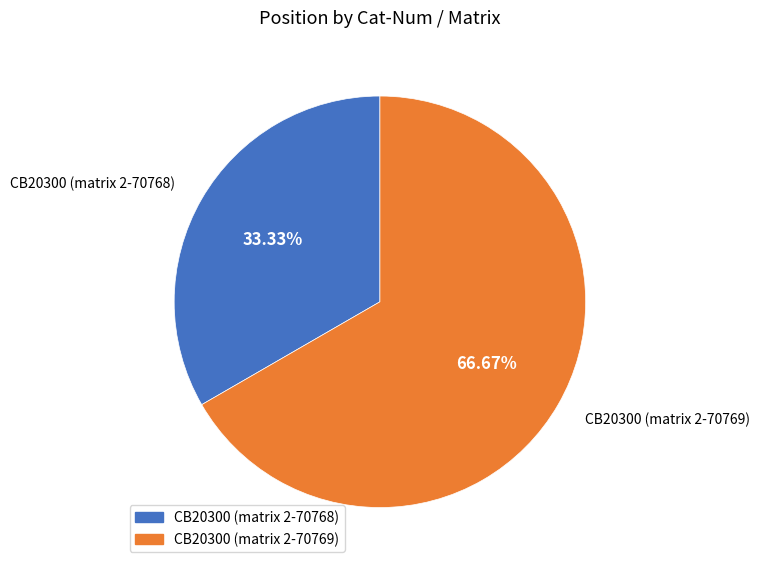

What is the majority slice?

CB20300 (matrix 2-70769)